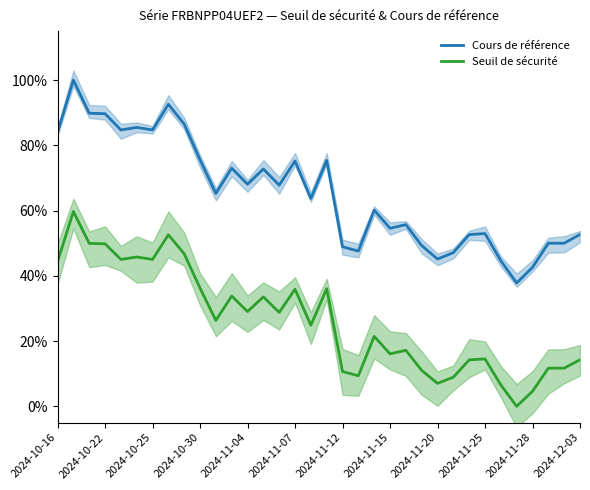

The value of Seuil de sécurité at 2024-11-15 is 24.0. True or false?

False